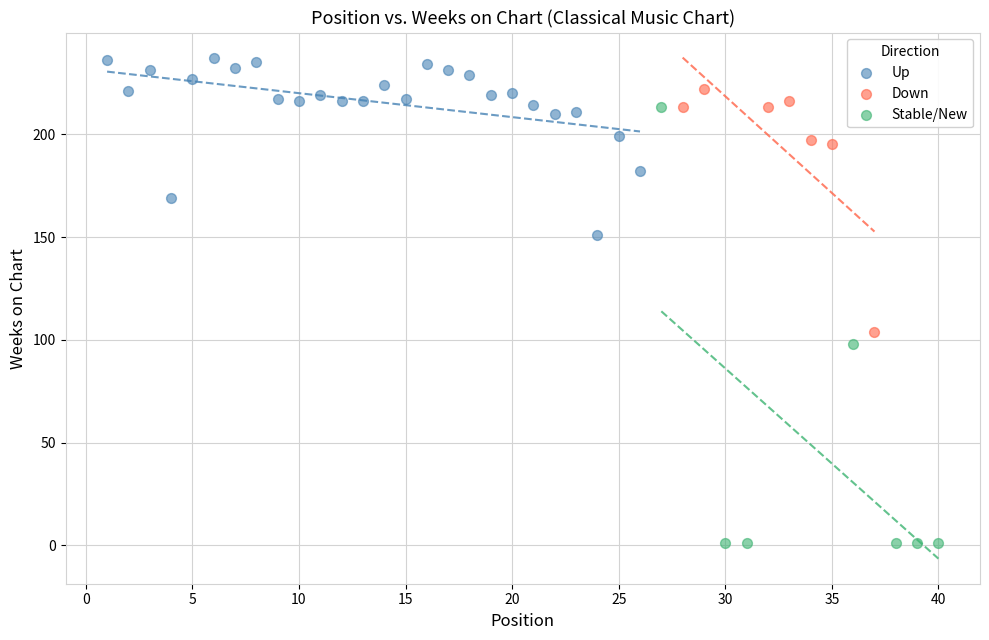

Which series has the largest Y range (max minus min)?

Stable/New